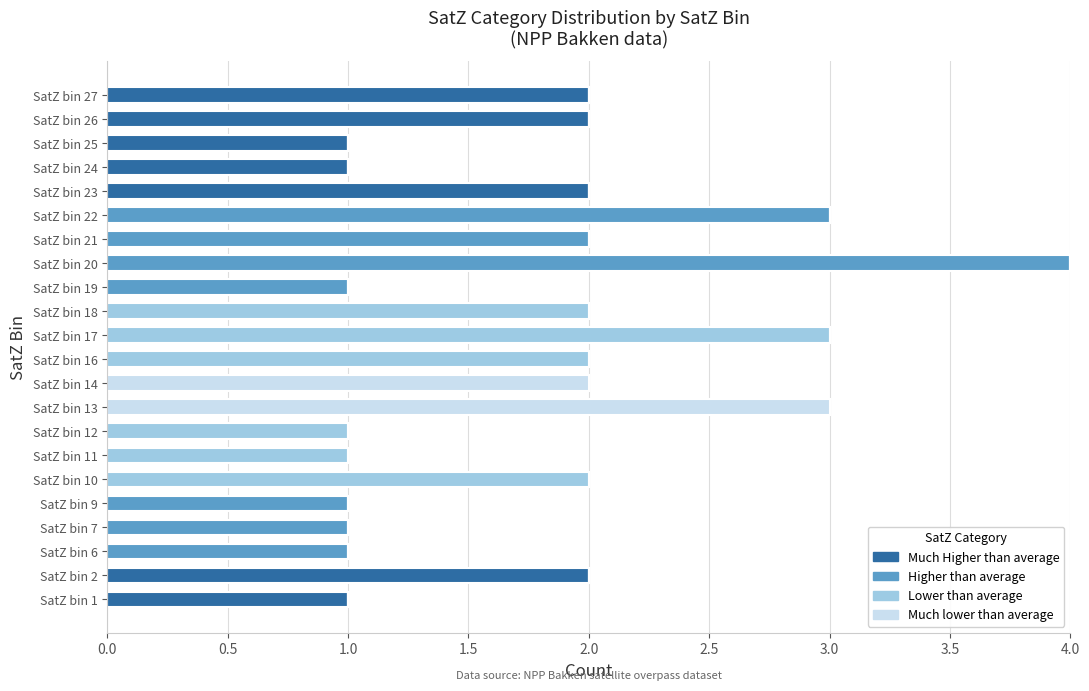

Which series has the widest spread of values?

Higher than average